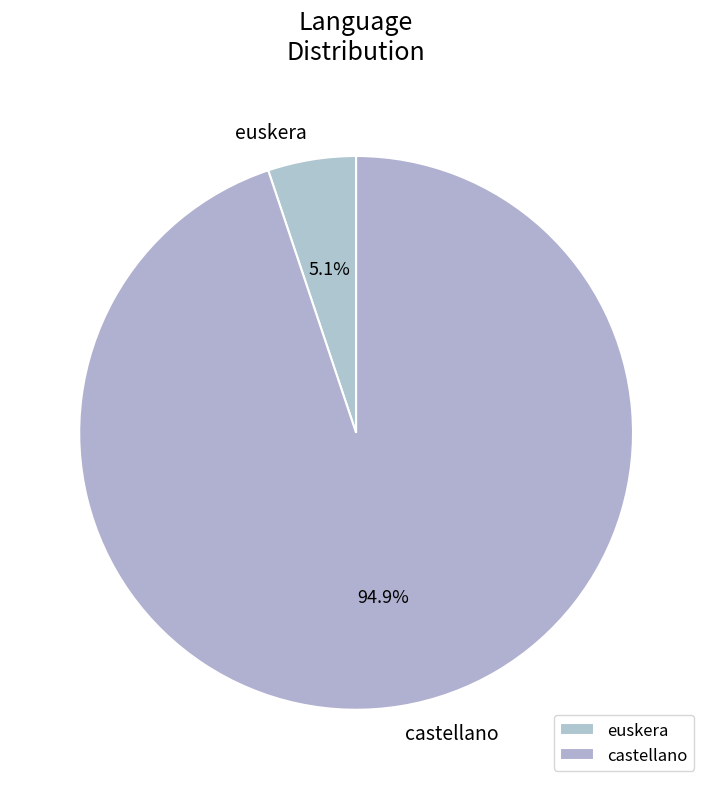

To the nearest percent, what is the average slice percentage?

50%